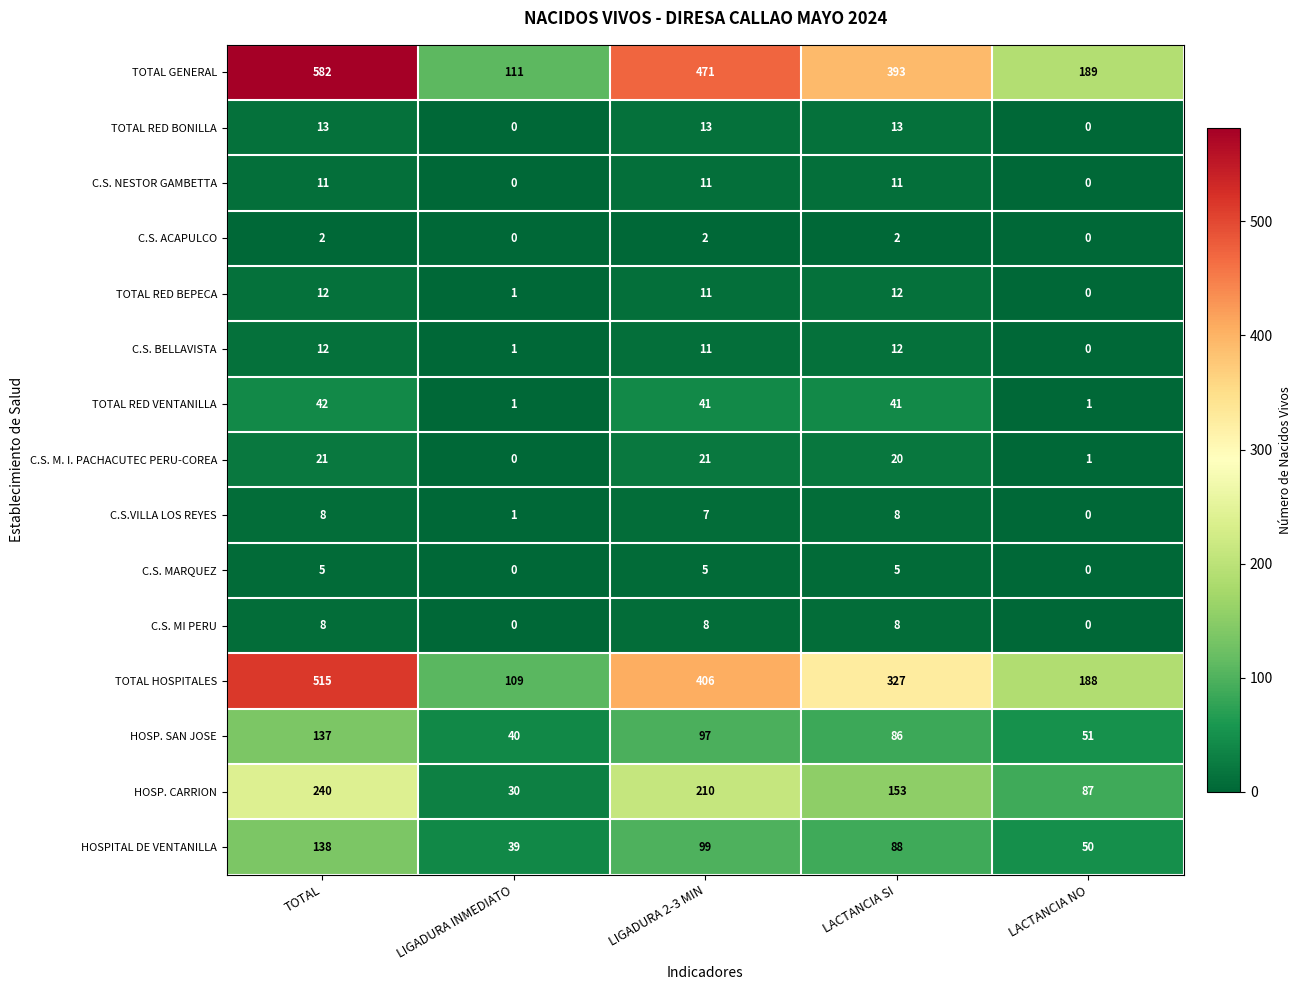

The TOTAL HOSPITALES series shows 186 at LIGADURA INMEDIATO. True or false?

False